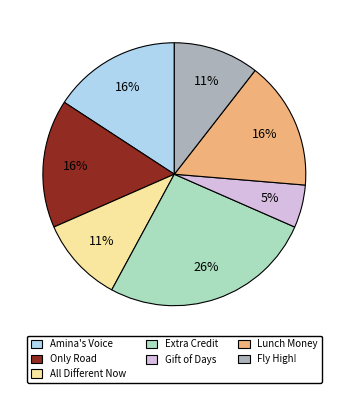

What is the ratio of the value at Amina's Voice to the value at Only Road?

1.0